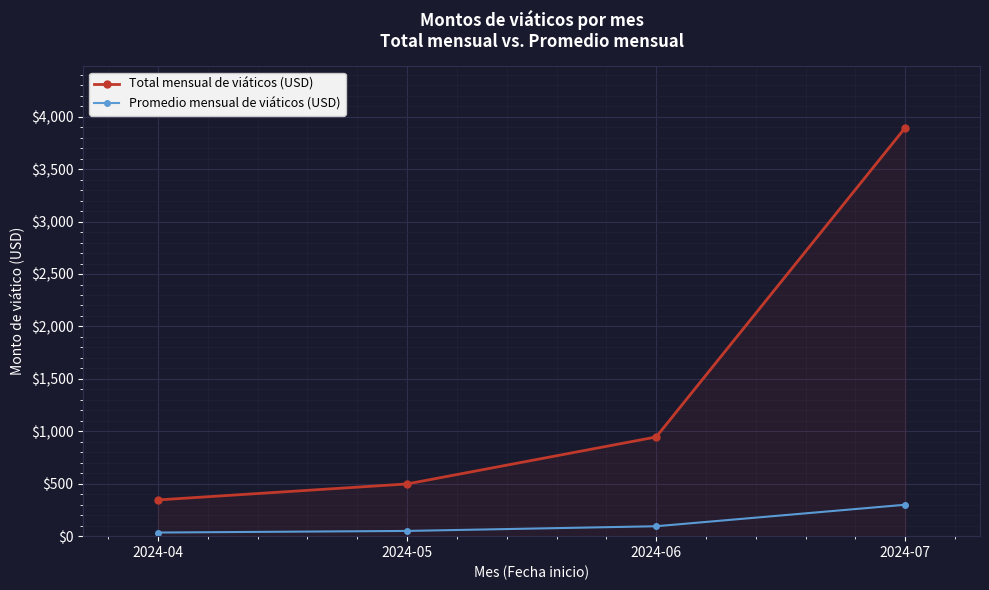

What are all the series names shown in the legend?

Total mensual de viáticos (USD), Promedio mensual de viáticos (USD)